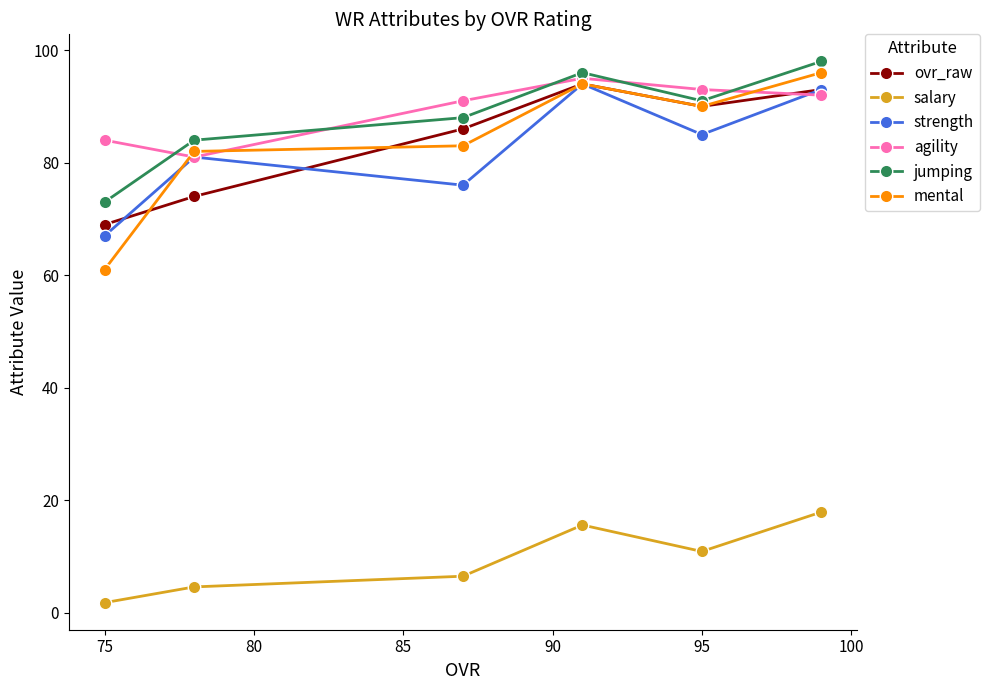

True or false: strength and jumping intersect in this chart.

False